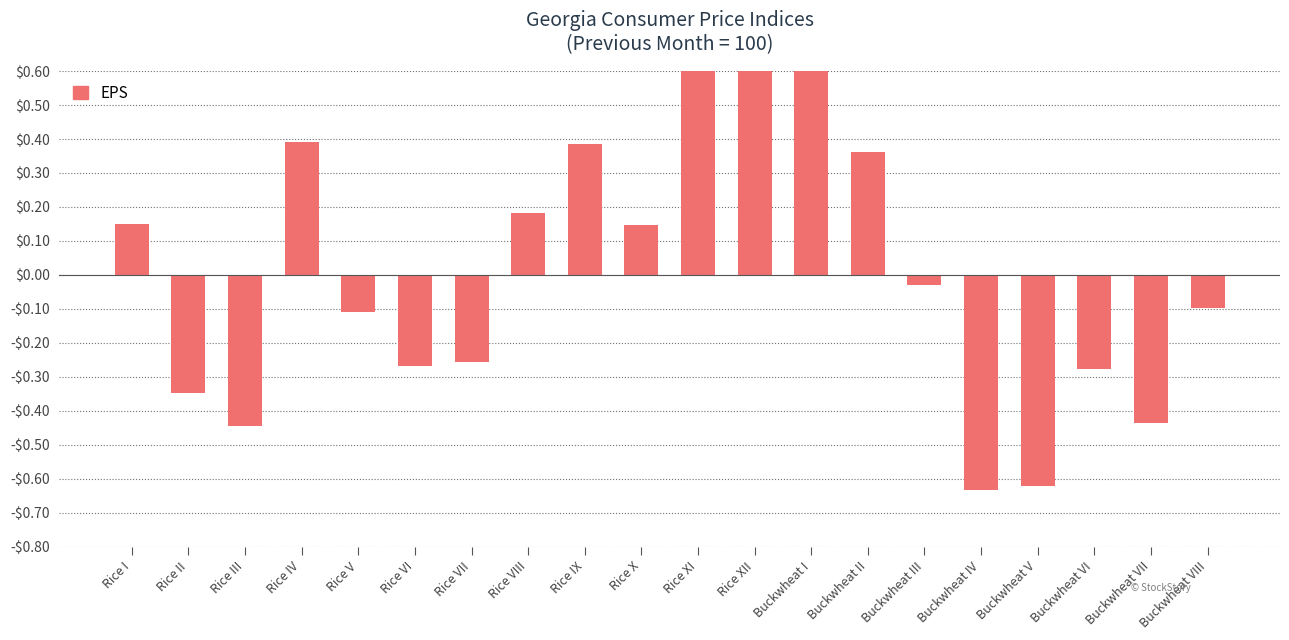

Between Buckwheat VI and Rice V, which is larger?

Rice V